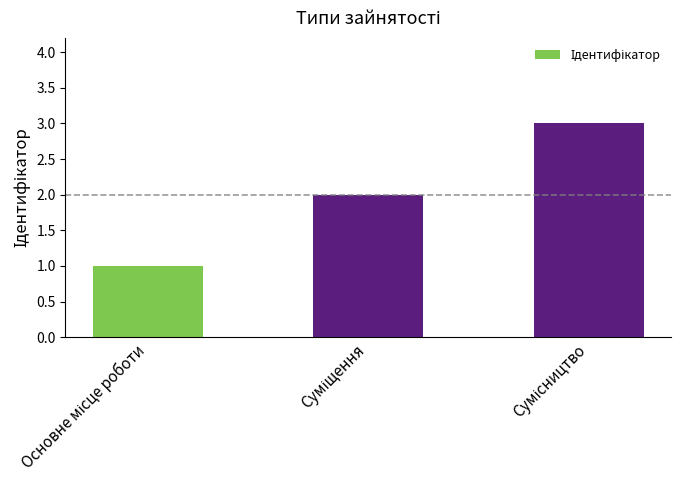

What is the sum of all values?

6